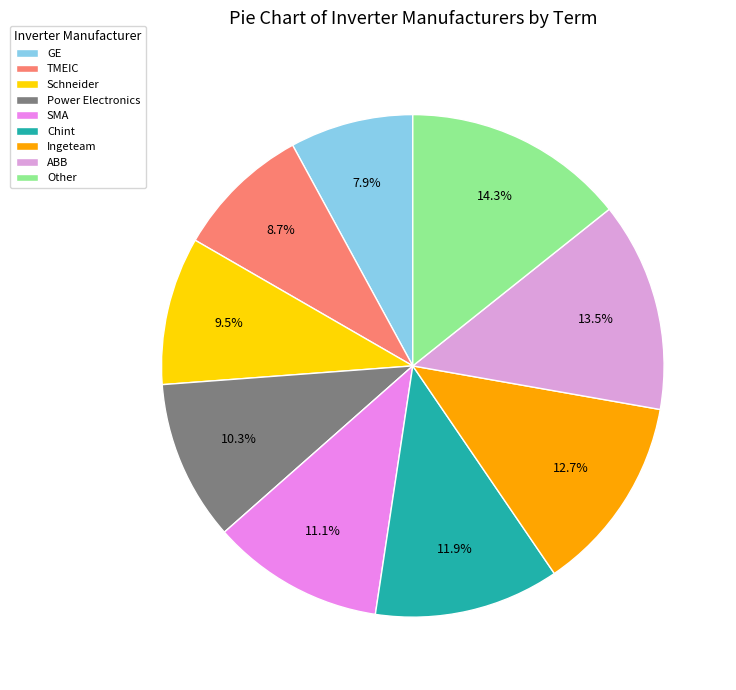

Does SMA represent more than half of the total?

No